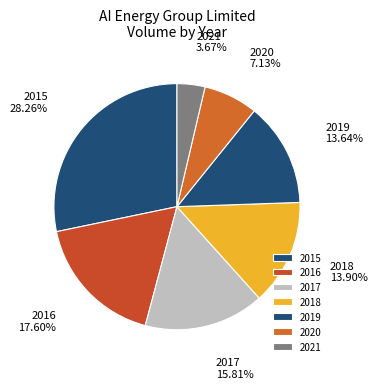

True or false: 2019 accounts for 14% of the total.

True